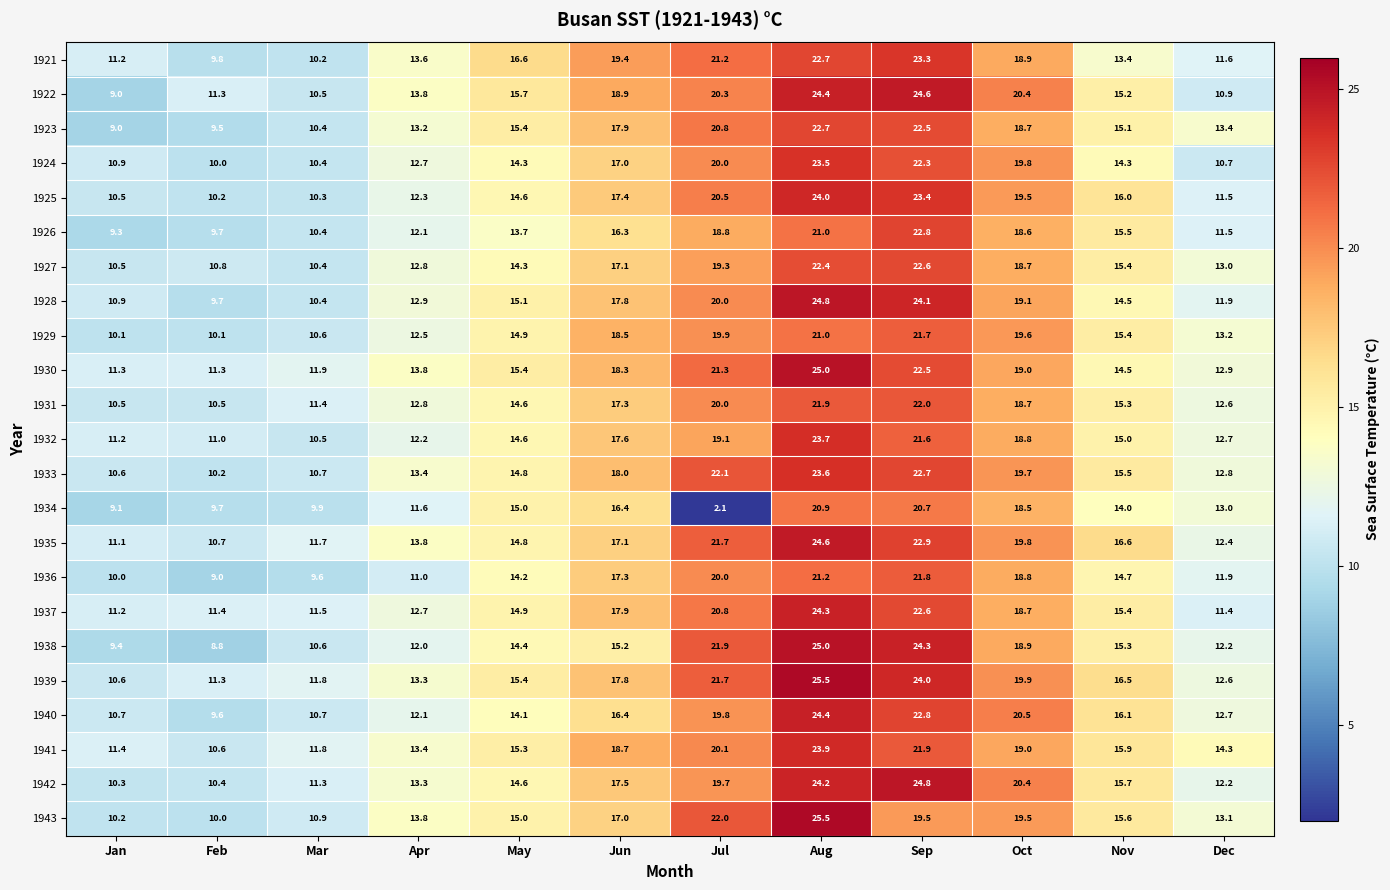

How many categories are shown in the chart?

12